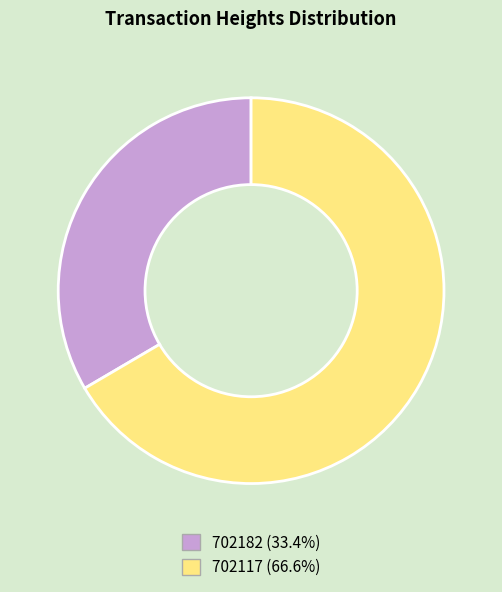

Which category has the biggest portion of the pie?

702117